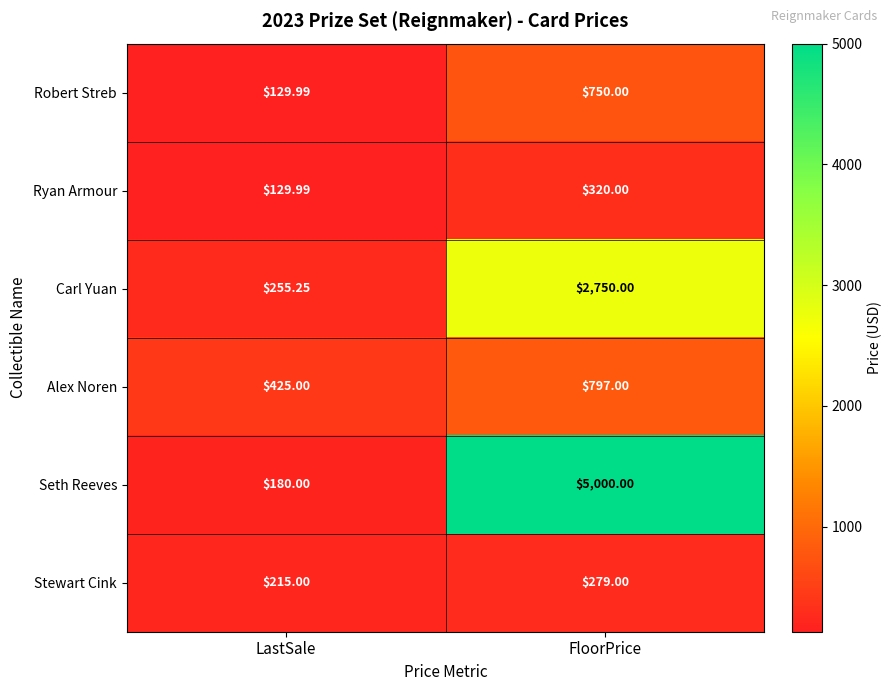

At which category is the sum across all series the highest?

FloorPrice